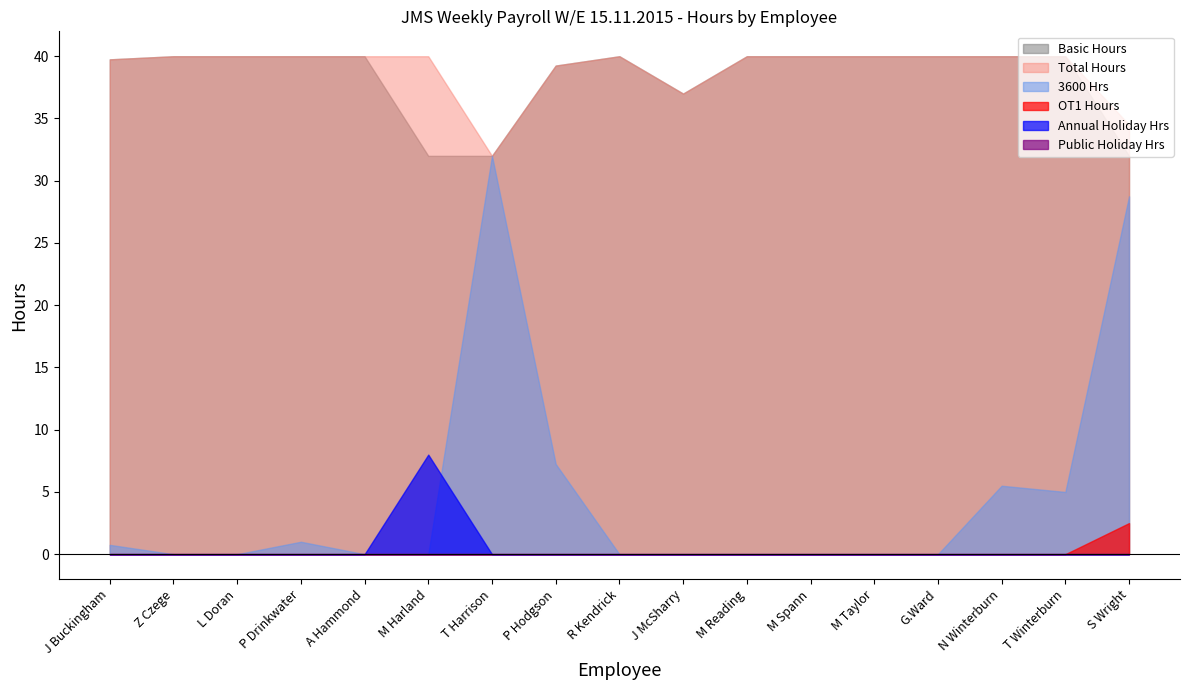

How many positive values does the OT1 Hours series have?

1